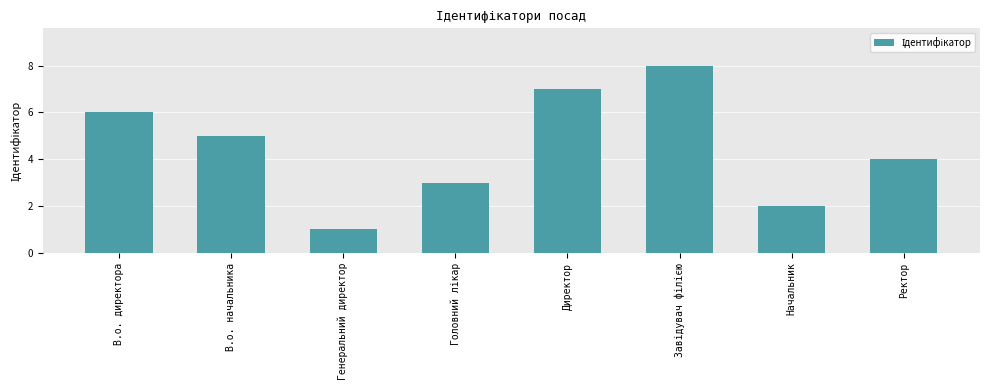

At which category does the chart reach its minimum across all series?

Генеральний директор